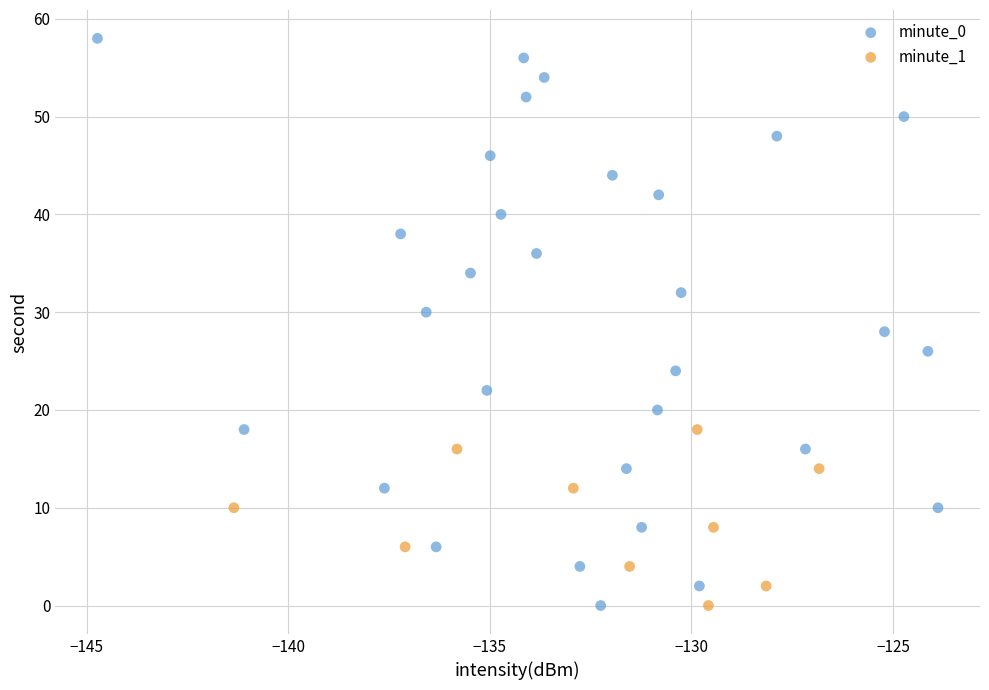

Which series reaches the maximum Y coordinate?

minute_0